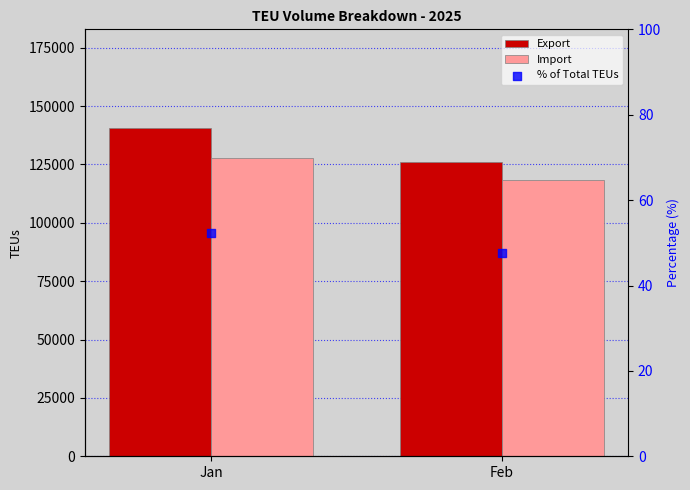

Which series contains the highest Y value?

Export